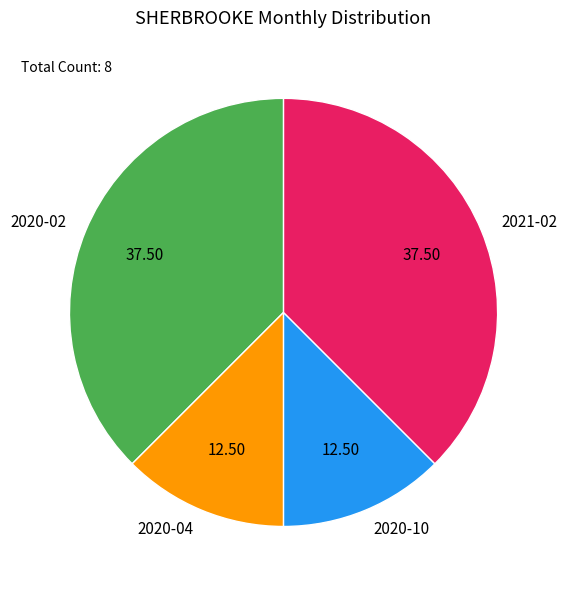

Is the sum of 2020-02 and 2021-02 greater than half?

Yes